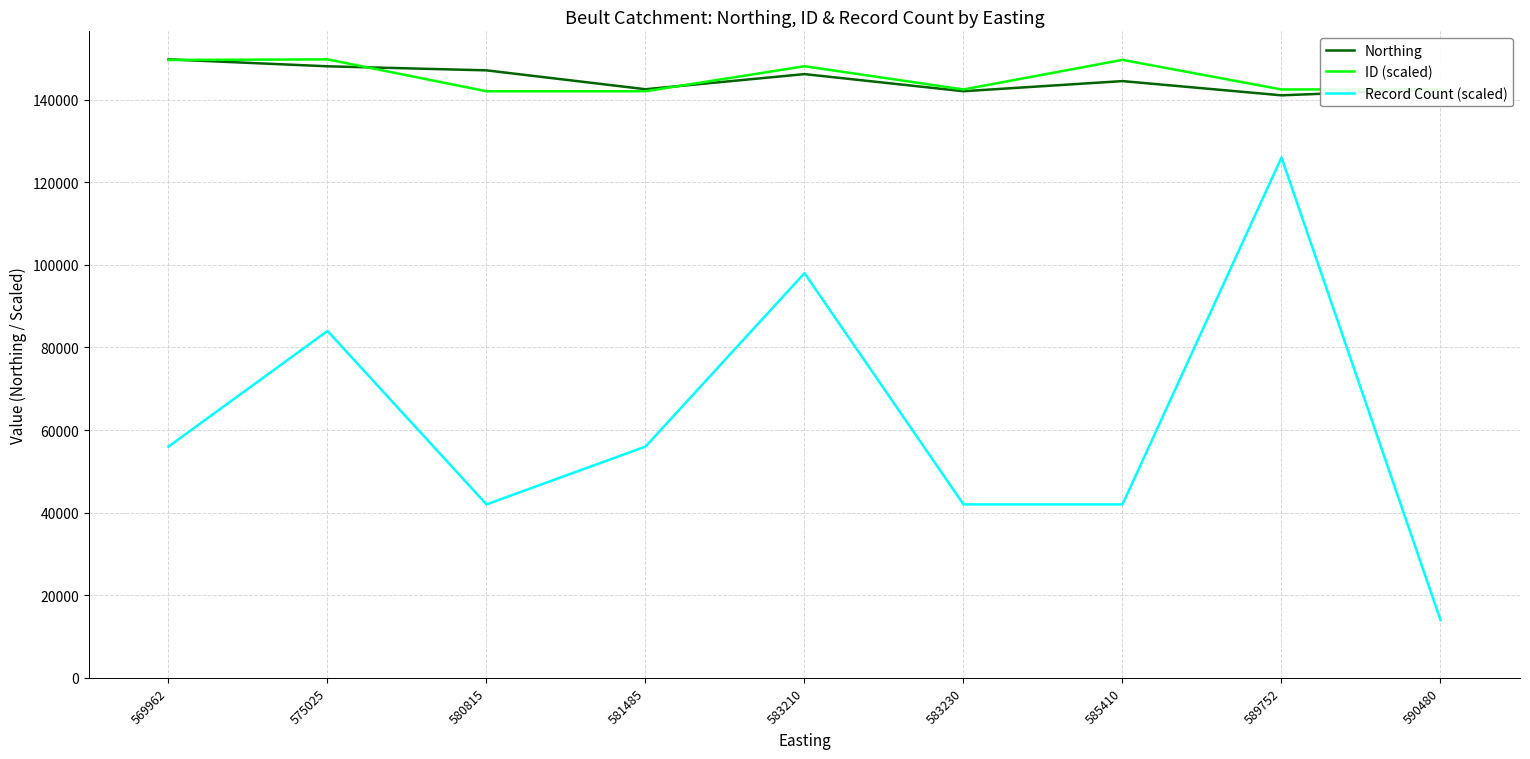

Where is the first local minimum for Record Count (scaled)?

580815